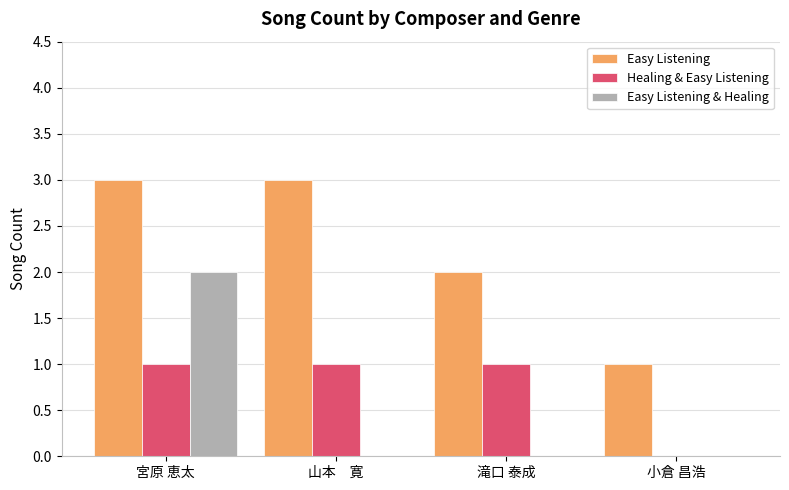

Which series has the largest total across all categories?

Easy Listening